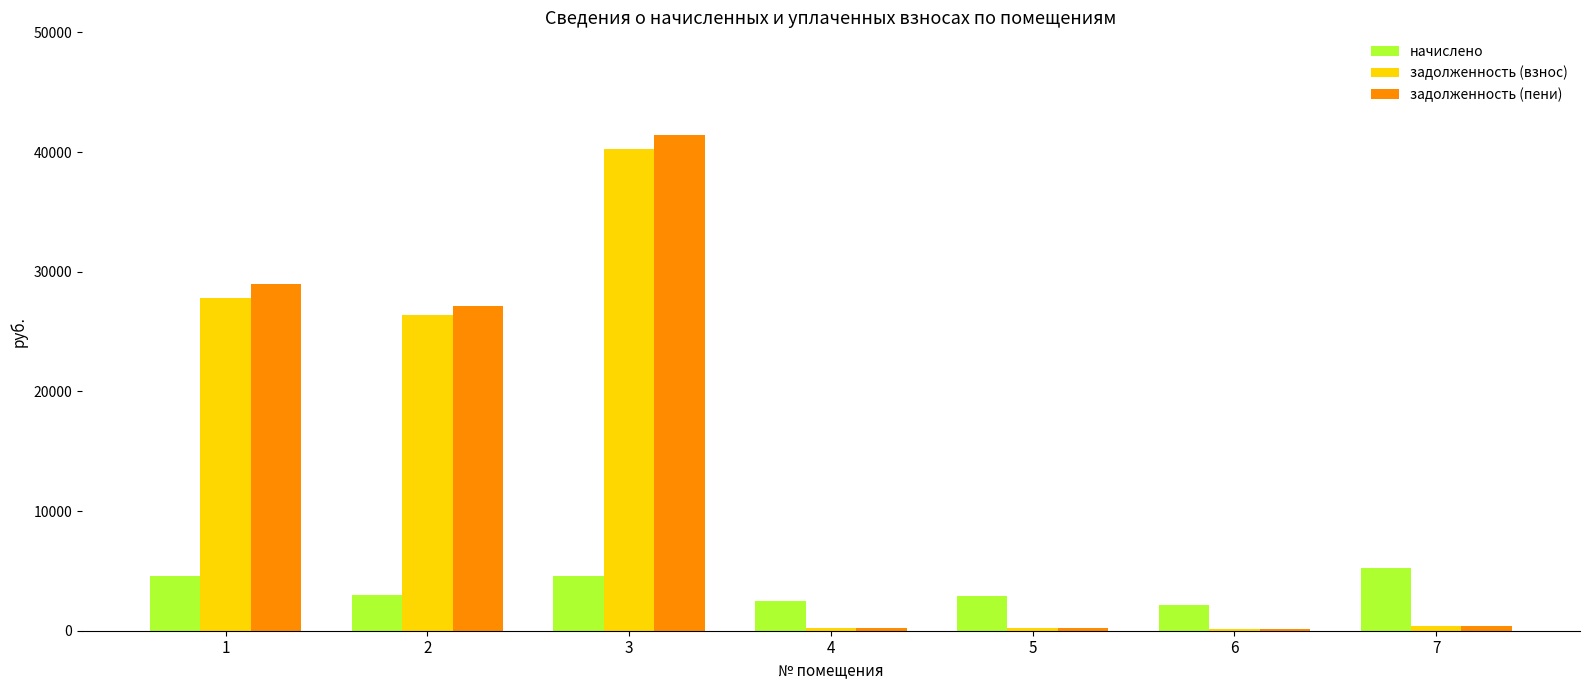

How many bars are there in each group?

3